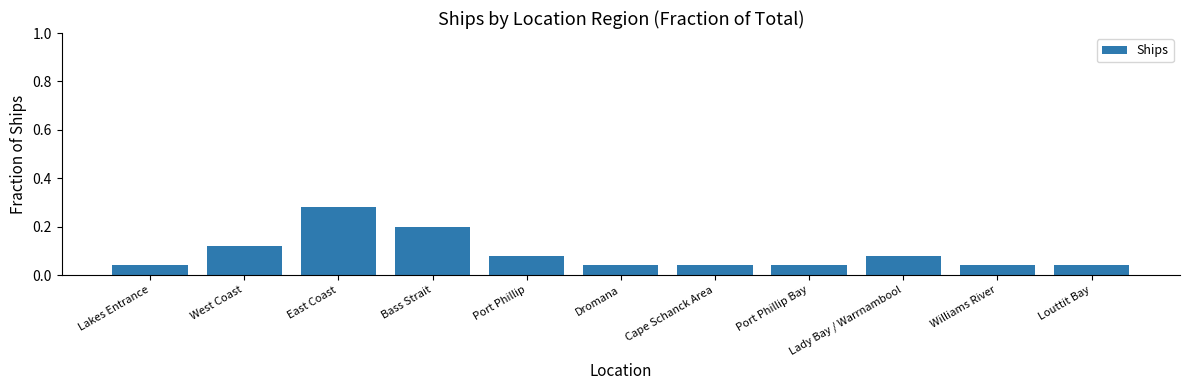

Between East Coast and Port Phillip Bay, which is larger?

East Coast